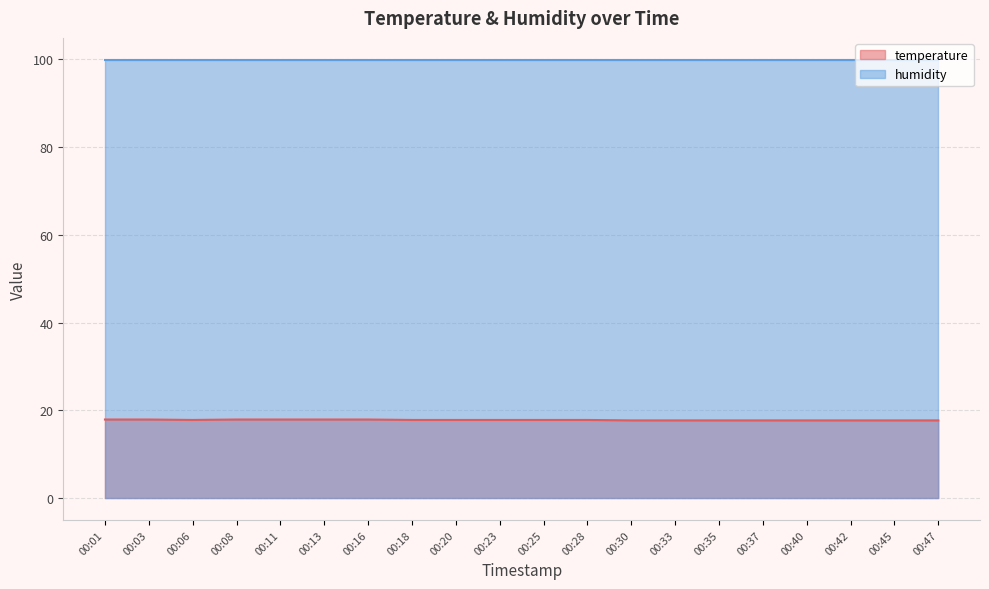

True or false: the data has more than 2 interior local peaks.

False